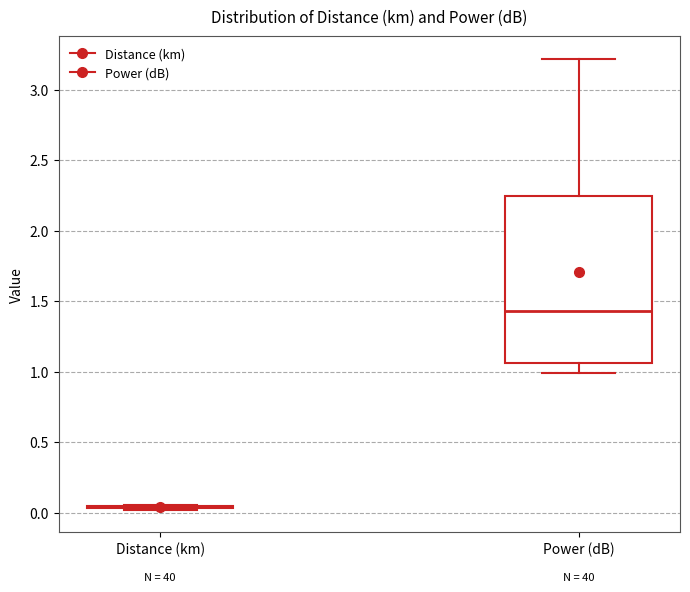

Reading left to right, read every box against the y-axis: the position of its median line, the range the box covers, and the ends of its whiskers. The values are not printed on the chart, so give them approximately, as read against the axis.

Distance (km): box collapsed to a line at 0.05, whiskers 0.00 to 0.05
Power (dB): median 1.45, box 1.05 to 2.25, whiskers 1.00 to 3.20